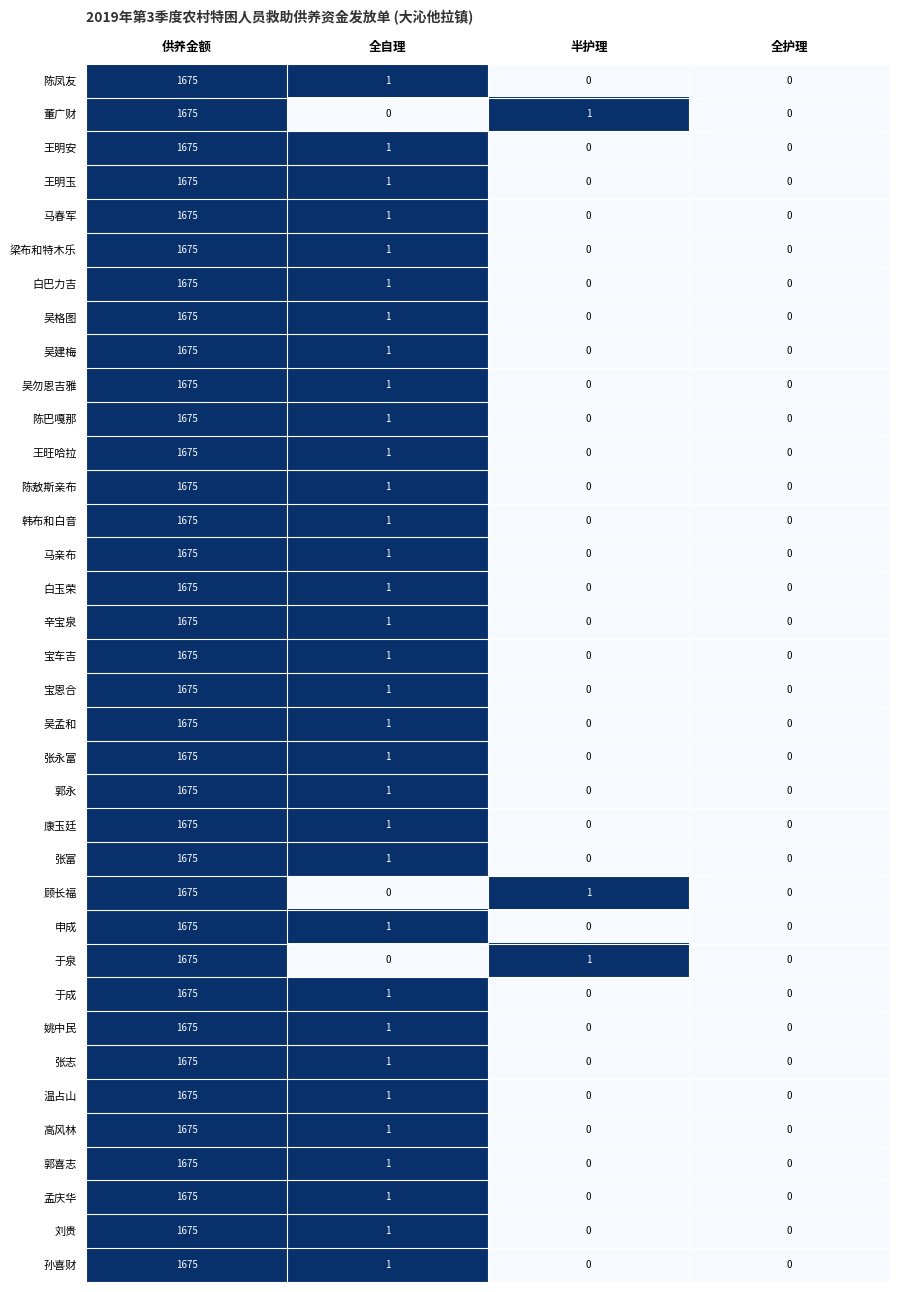

What is the total value across all series at 供养金额?

60300